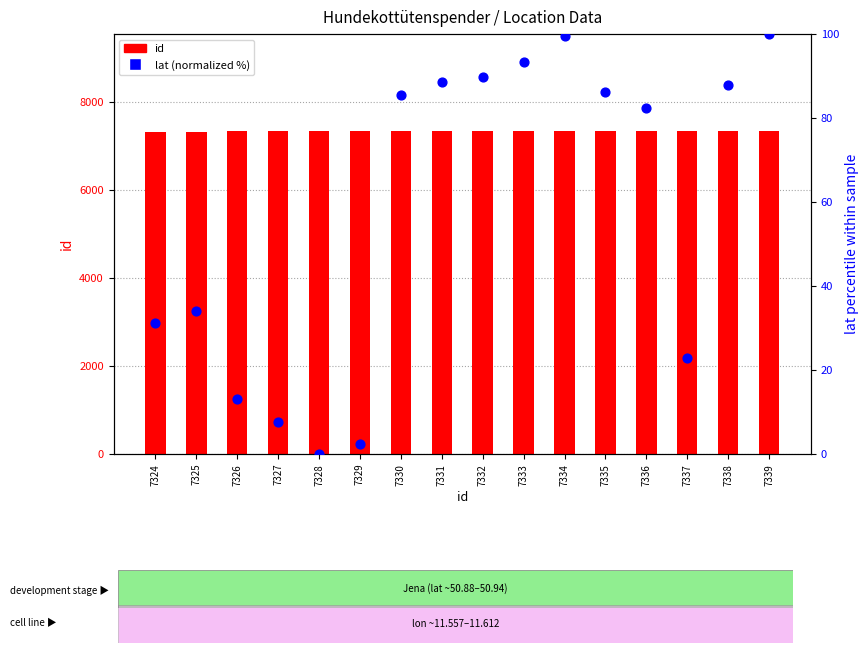

Which series has the widest spread of Y values?

lat (normalized %)